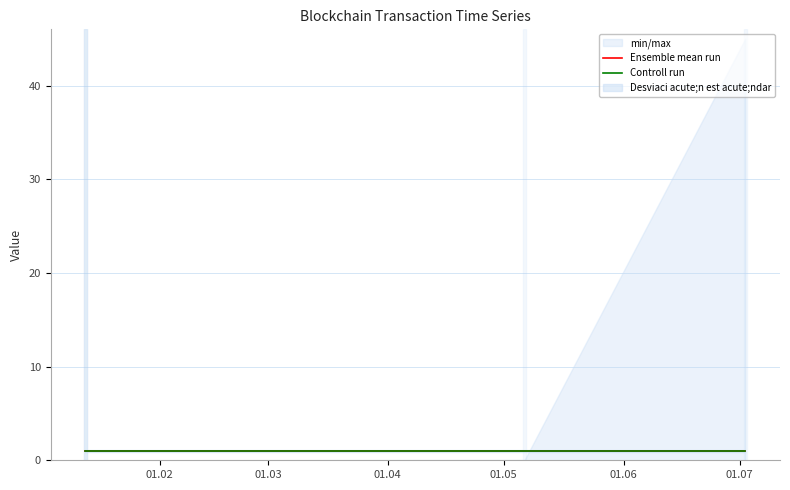

True or false: Controll run and Ensemble mean run intersect in this chart.

False